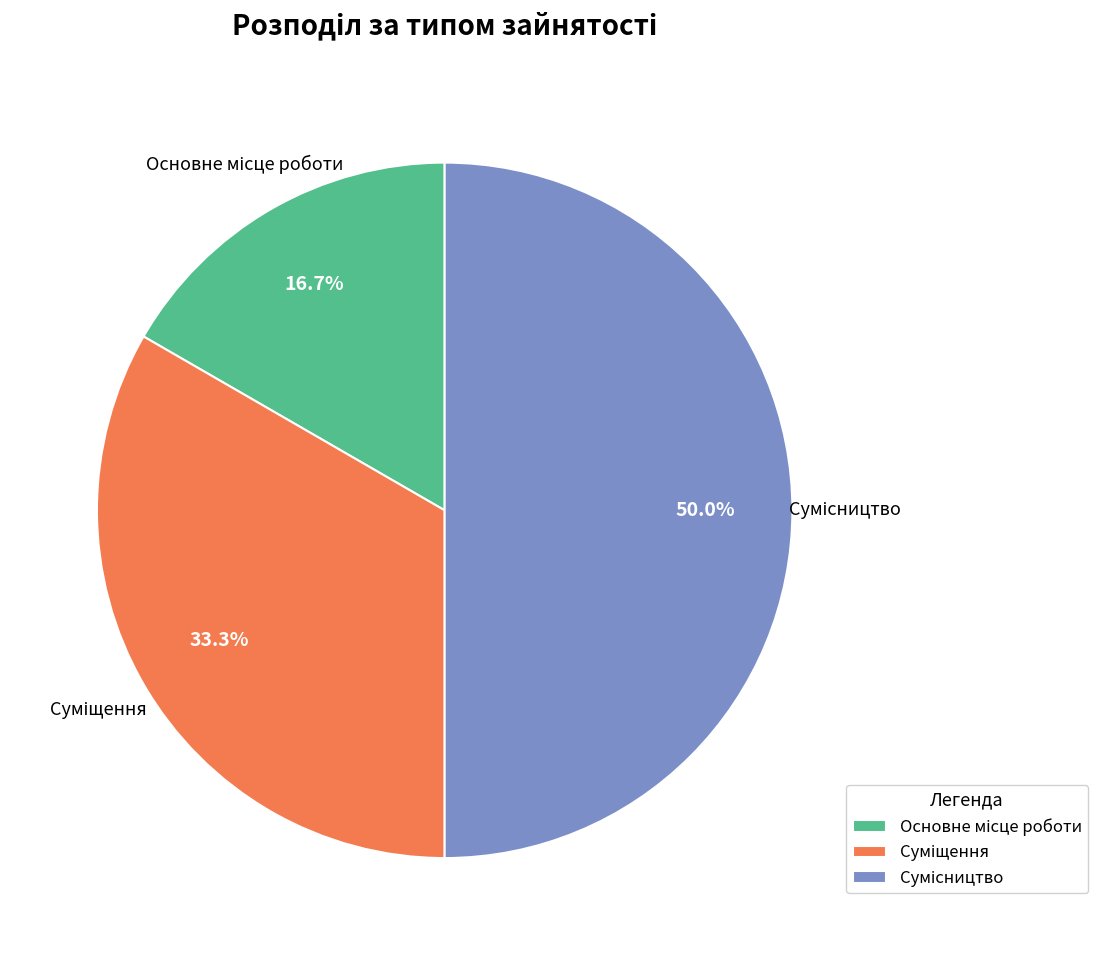

How many segments does this pie chart have?

3